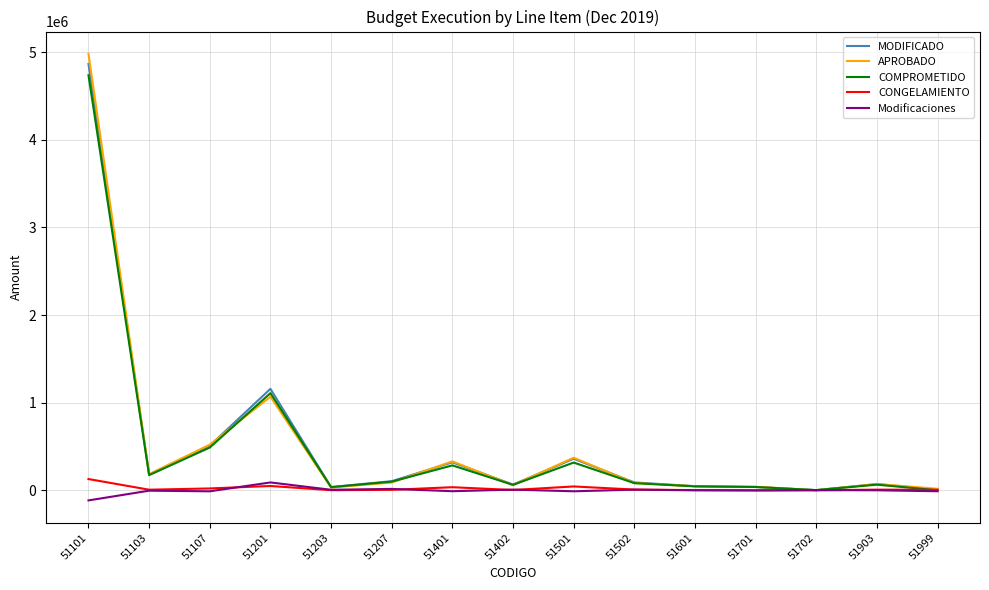

Which series has the widest spread of values?

APROBADO